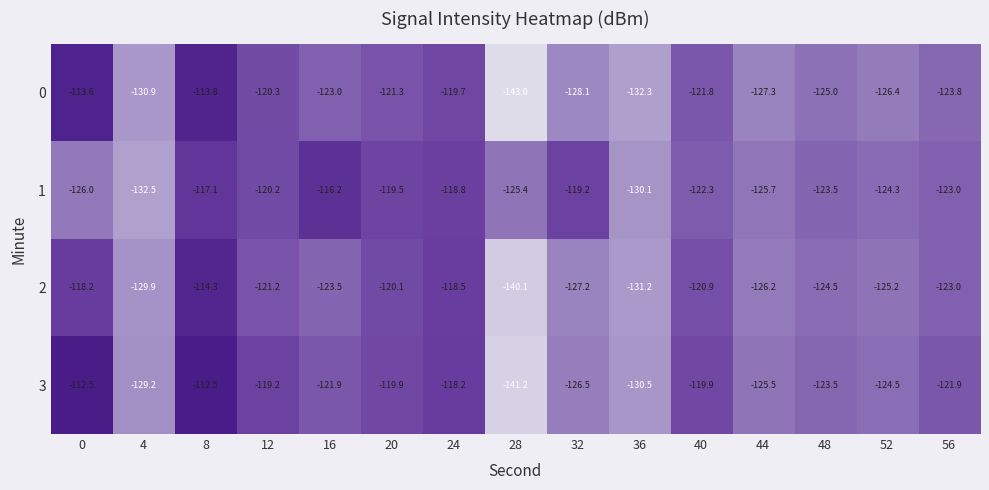

List the series in order of their peak value, highest first.

3, 0, 2, 1